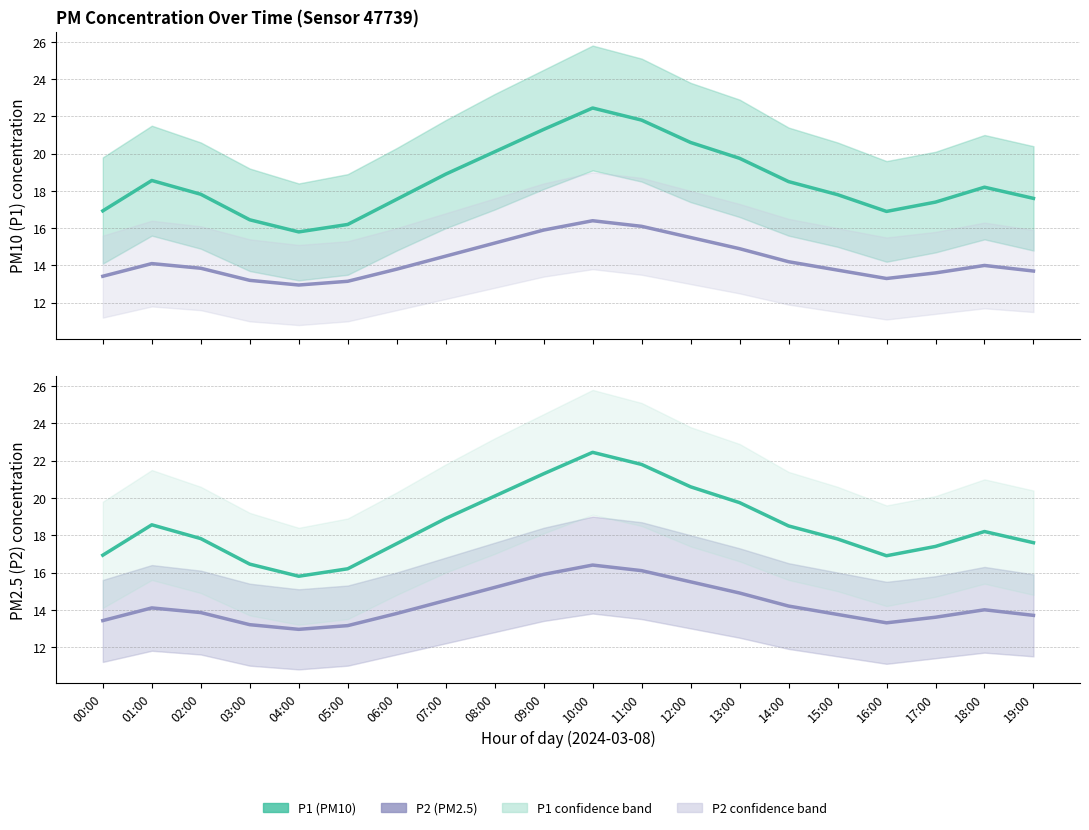

What is the approximate value of P2 (PM2.5) at 19:00?

13.7